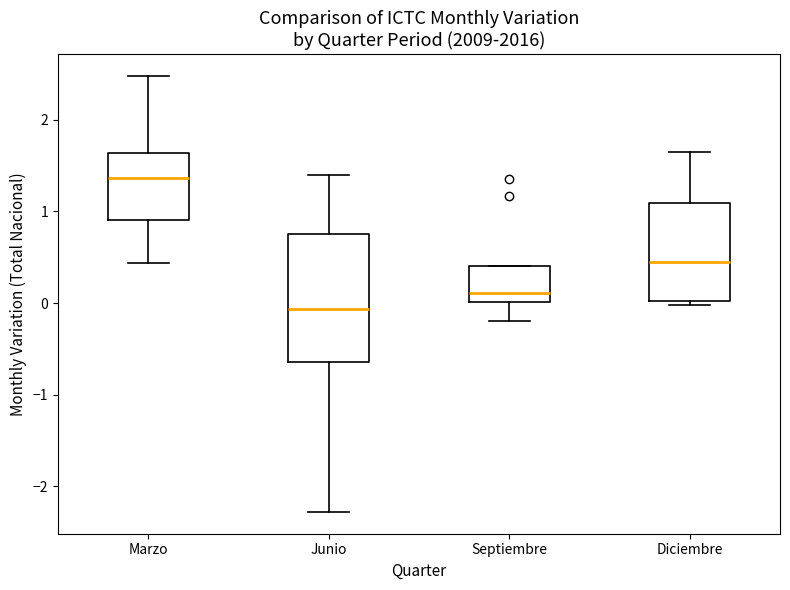

Where is the upper edge of the box for Diciembre on the y-axis? The values are not printed on the chart, so give them approximately, as read against the axis.

1.1